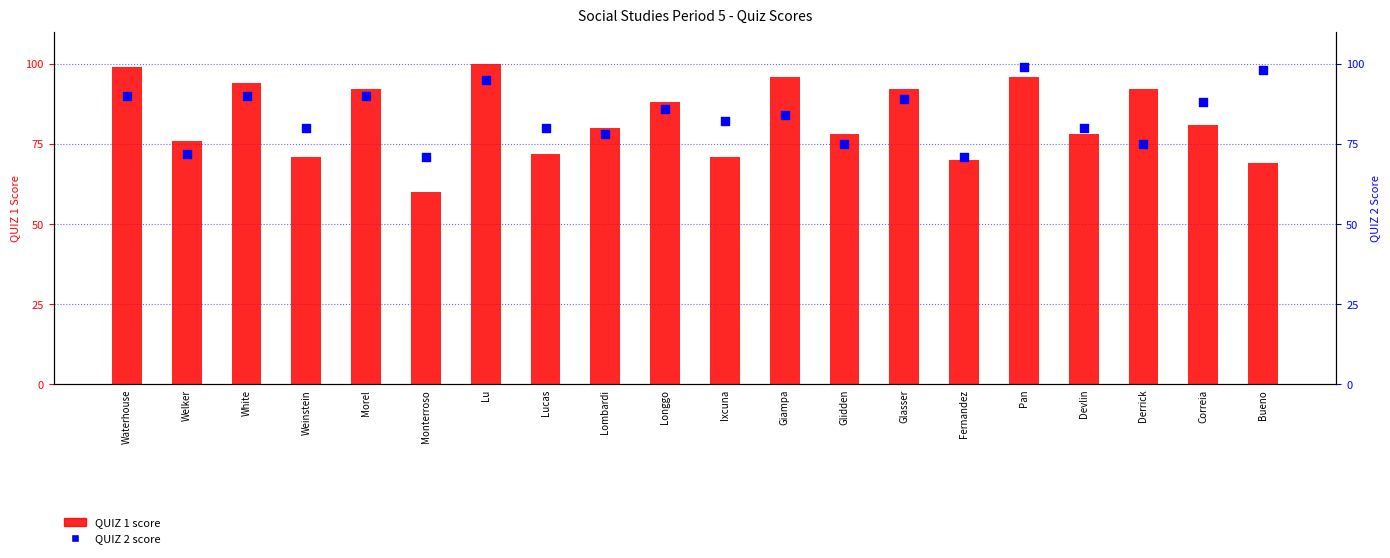

Which series has the largest total across all categories?

QUIZ 2